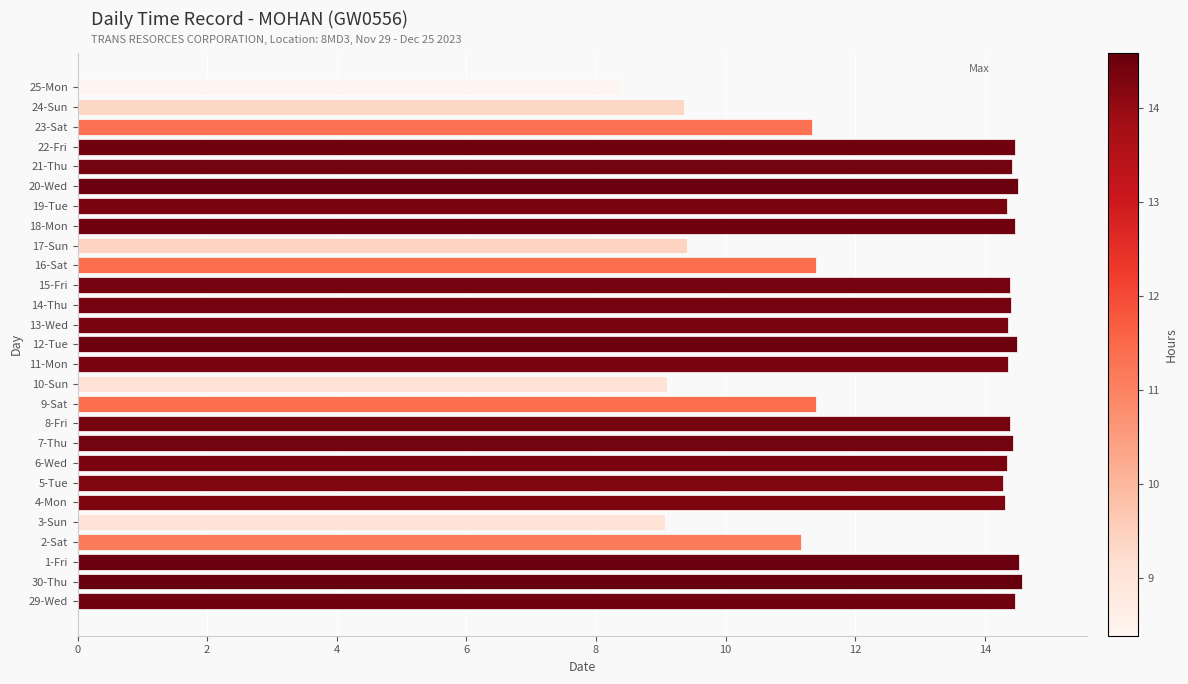

The chart shows a value of 11.3 at 23-Sat. True or false?

True